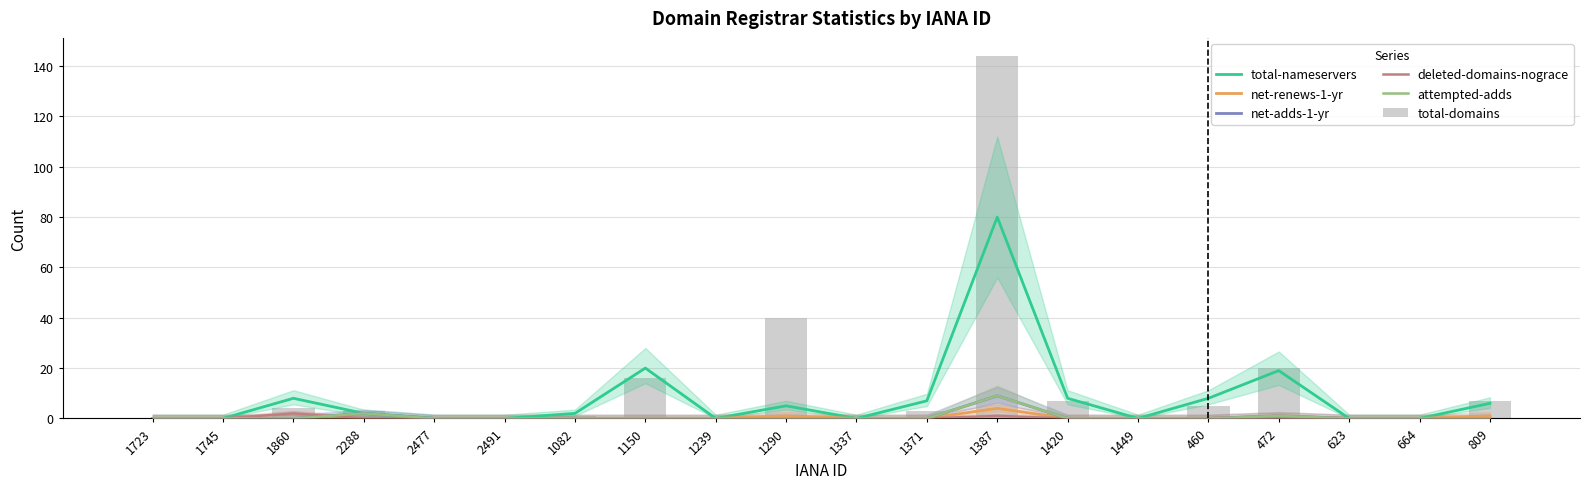

Between 1723 and 460, which series saw the biggest shift?

total-nameservers